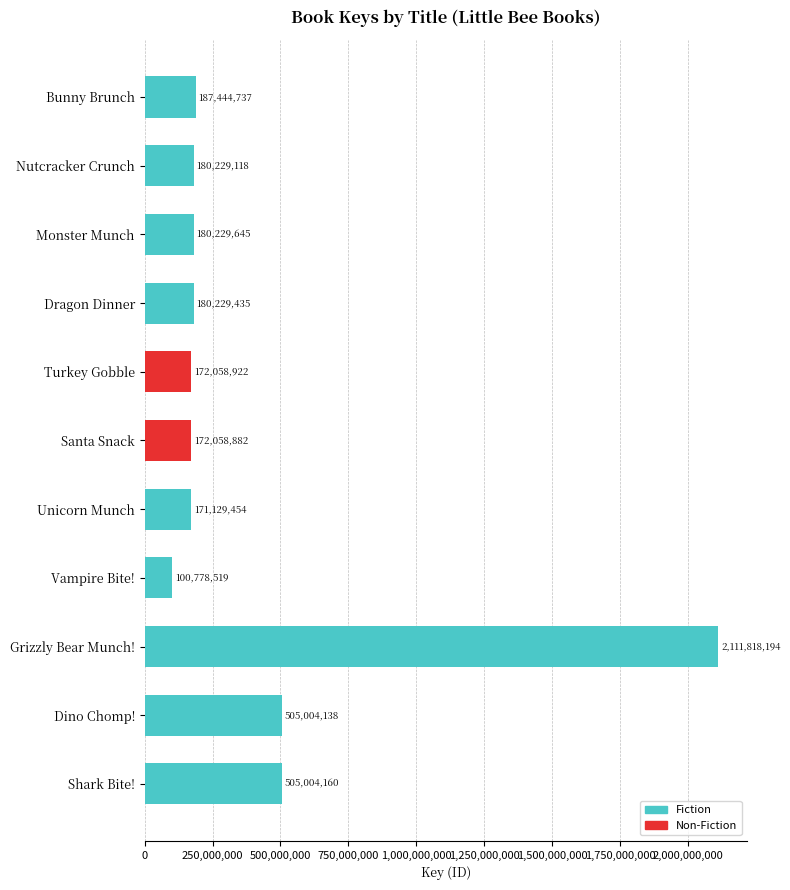

What is the approximate value at Dino Chomp!, to the nearest 10?

505004140